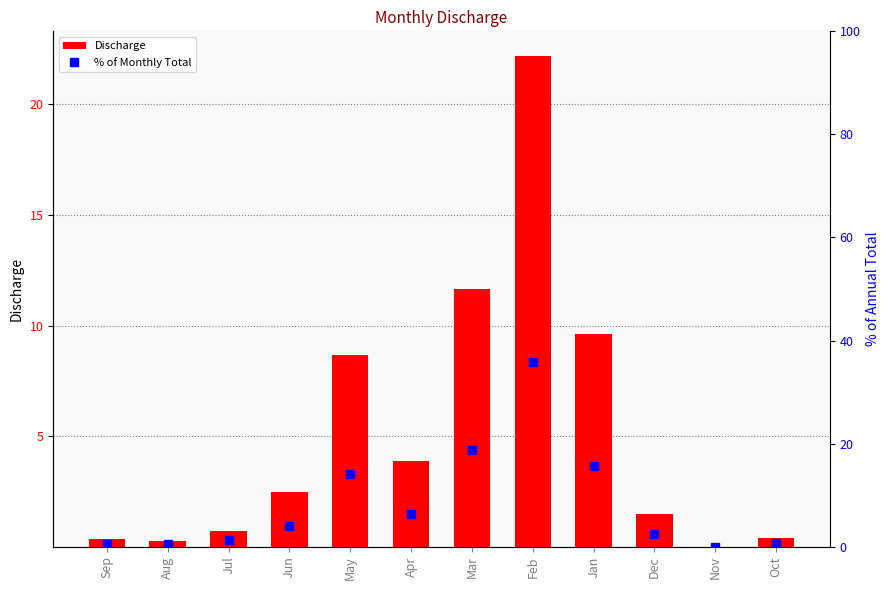

What is the maximum value shown in the chart?

35.9